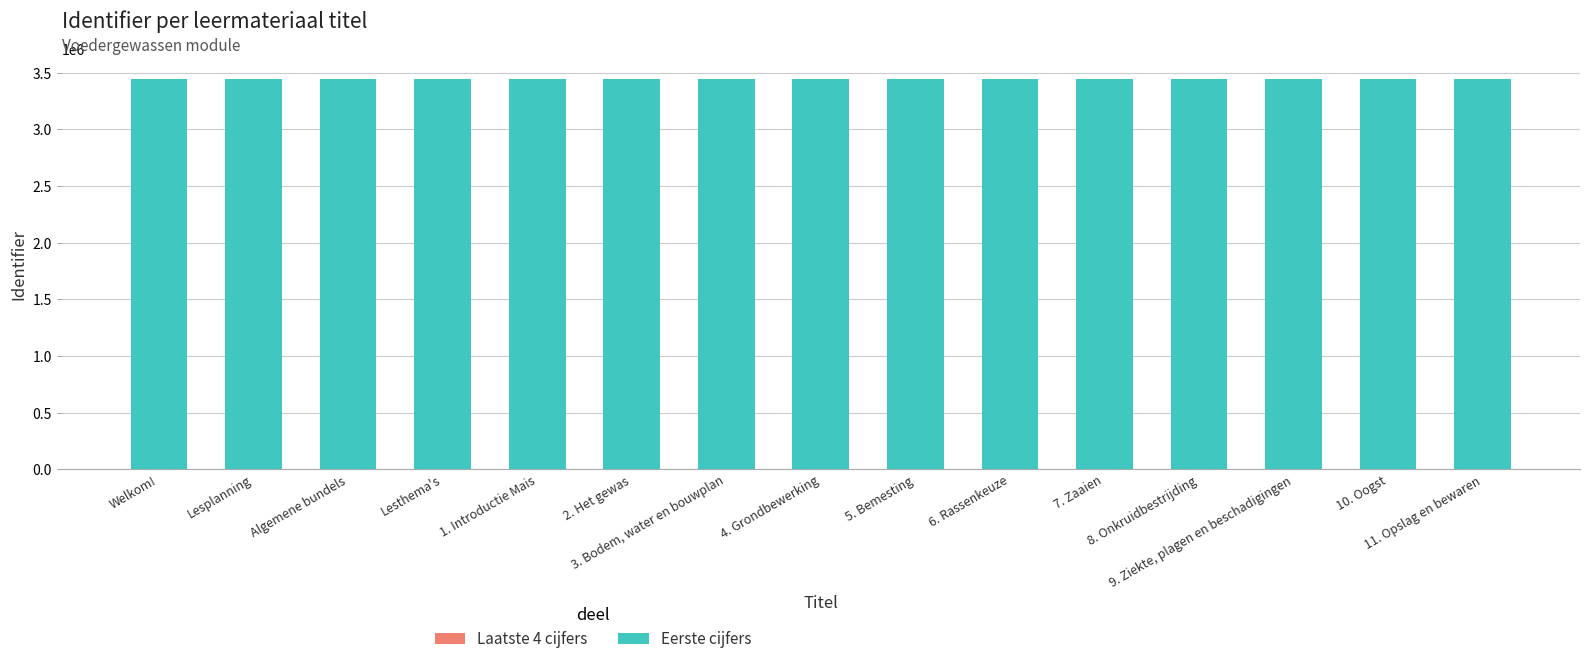

How many distinct data groups are displayed?

2